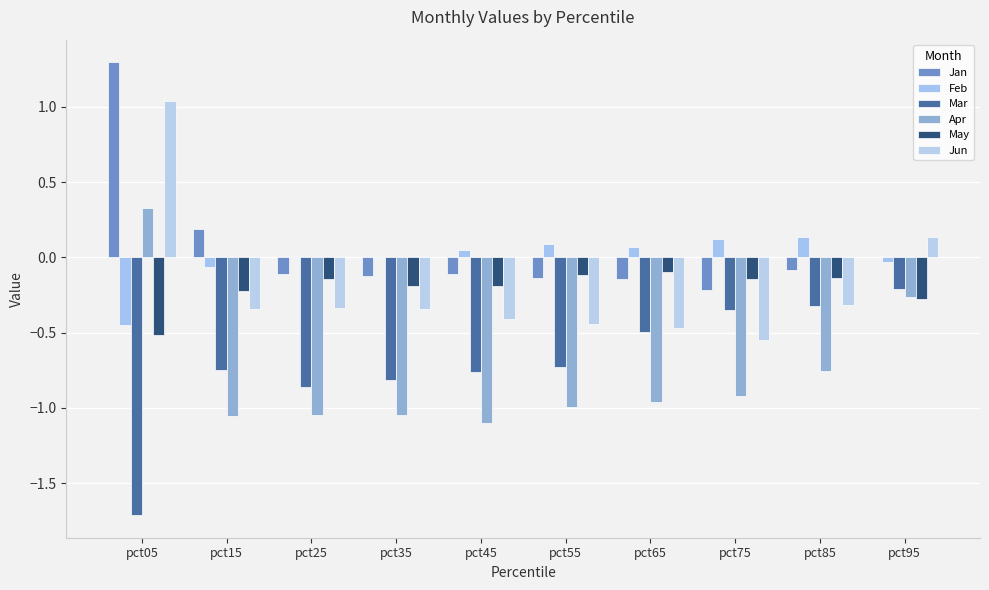

How many groups of bars are there?

10